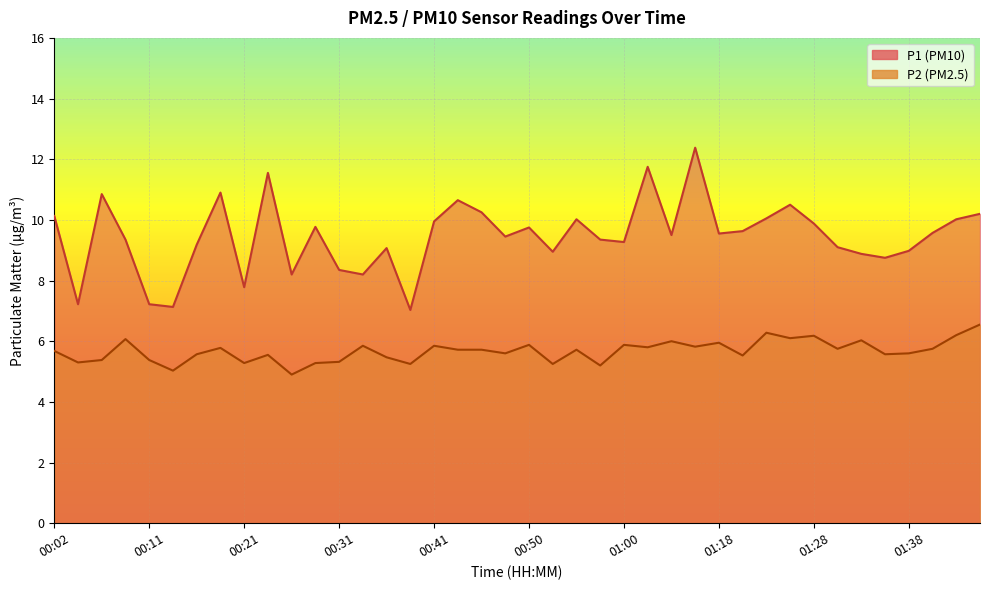

Between 00:16 and 00:21, which series saw the biggest shift?

P1